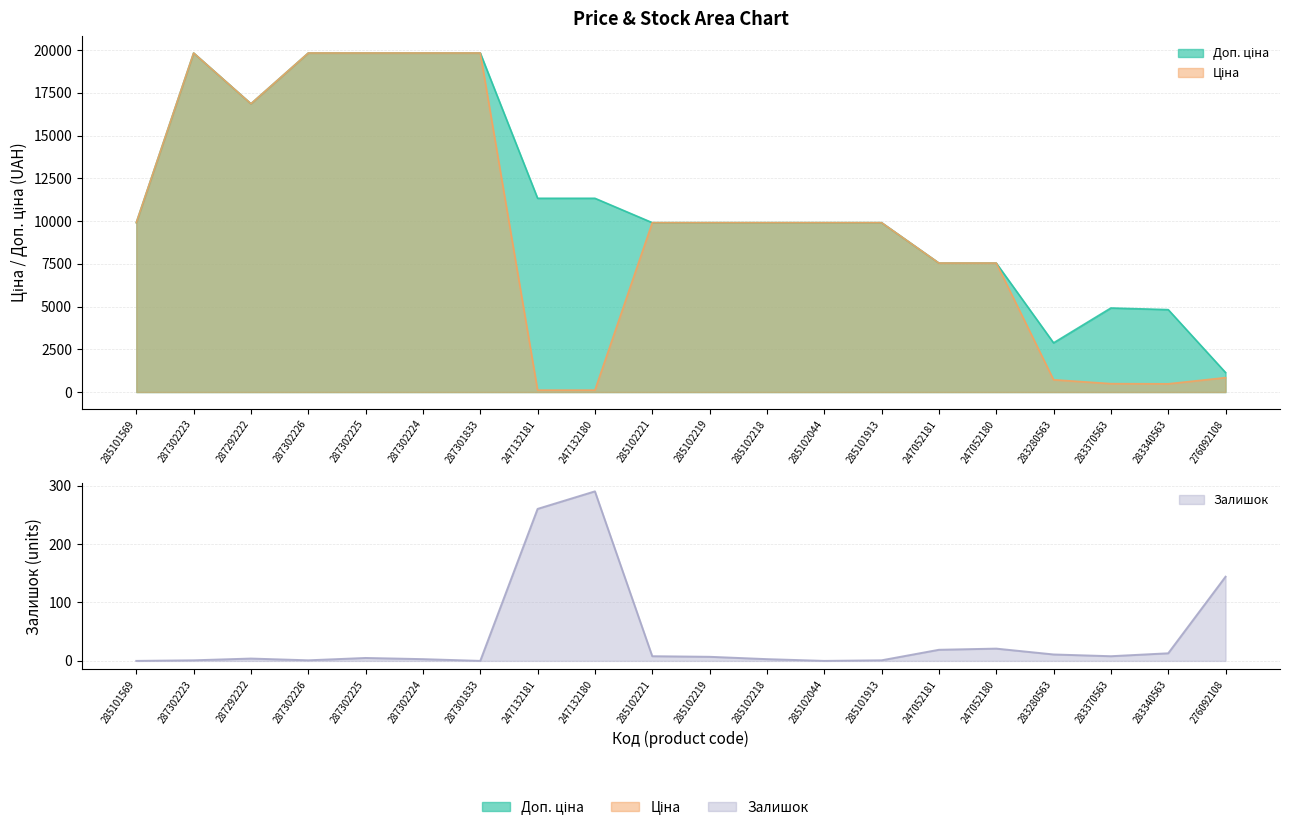

Between 285102219 and 247132181, which is larger?

285102219